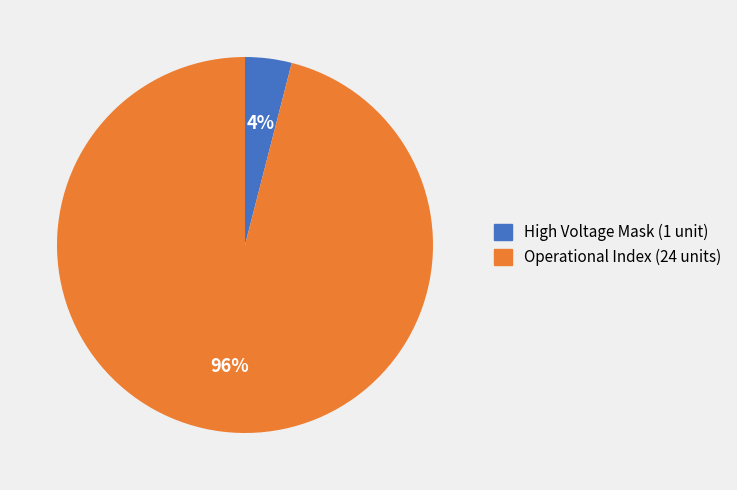

To the nearest percent, what is the difference between the largest and smallest slice percentages?

92%